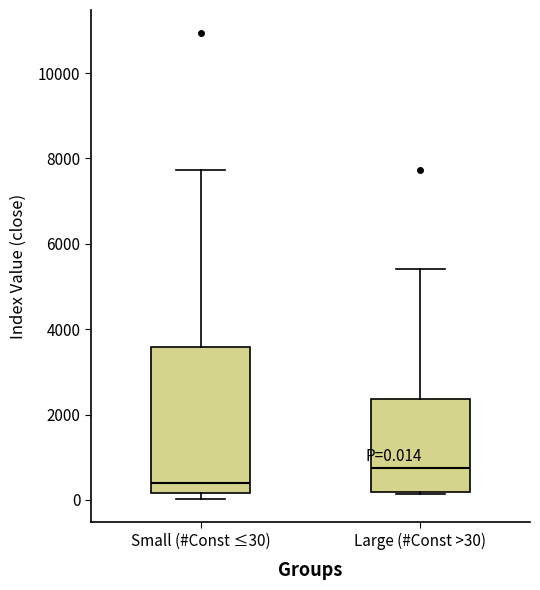

Comparing the boxes themselves (not the whiskers), which one is the tallest?

Small (#Const ≤30)